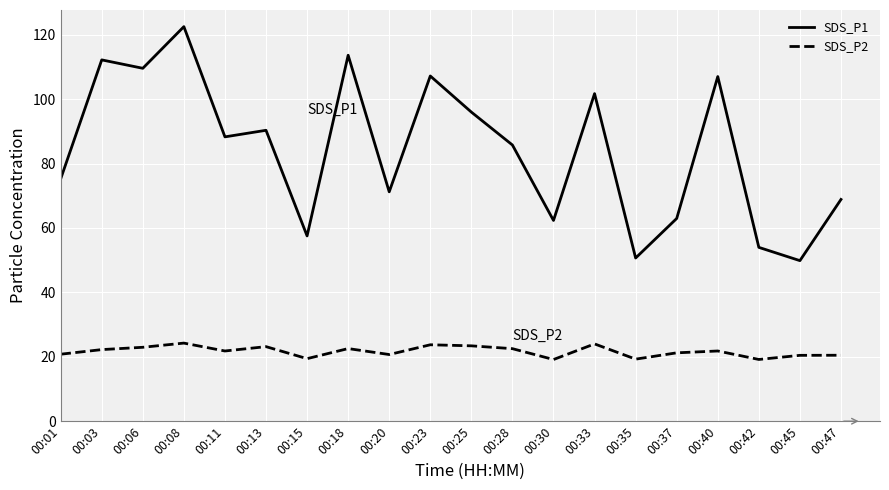

Which series changed the most between 00:01 and 00:37?

SDS_P1